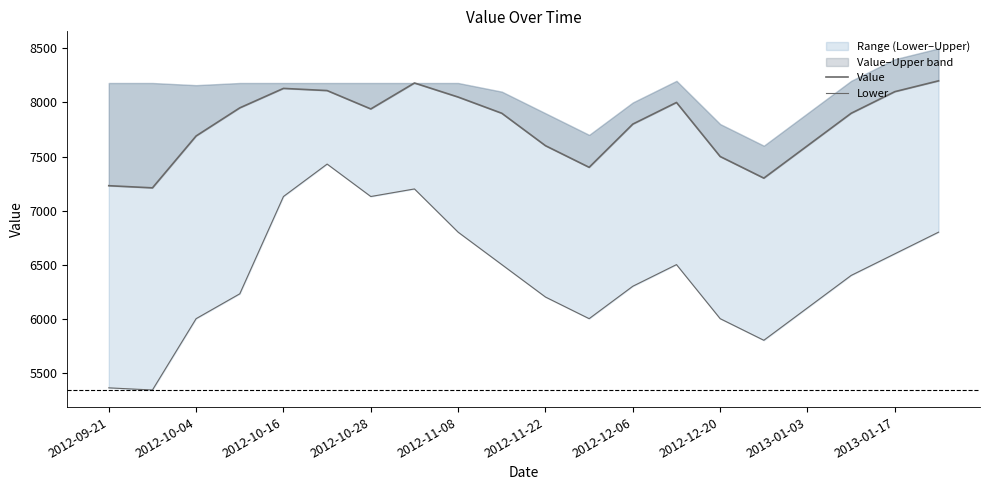

How many lines are shown in the chart?

2